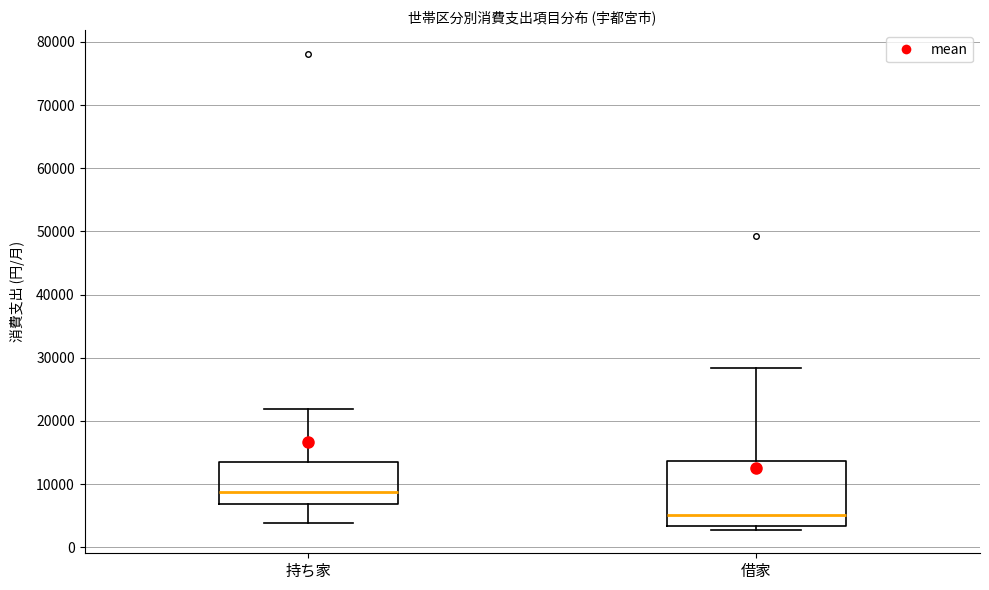

Comparing the boxes themselves (not the whiskers), which one is the tallest?

借家